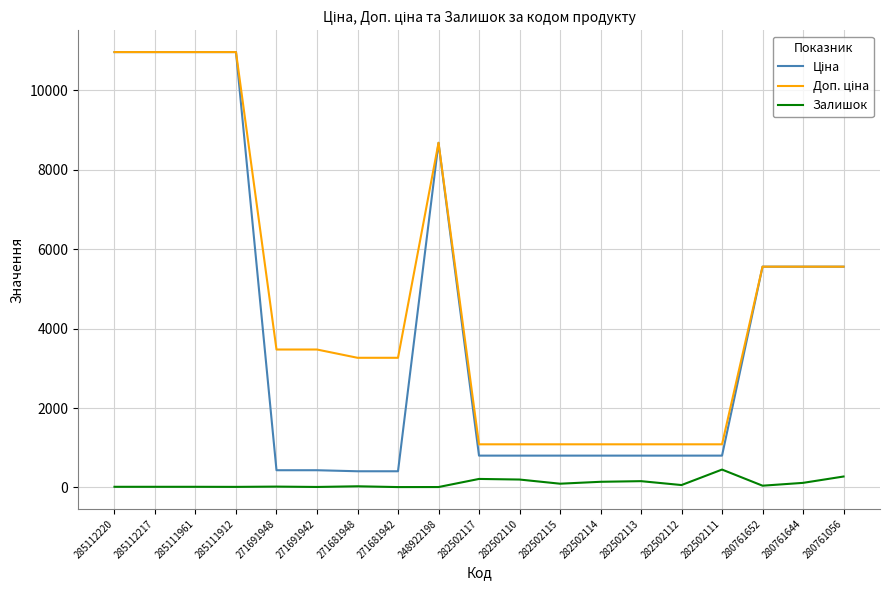

Is it true that Залишок equals 215.0 at 282502117?

True